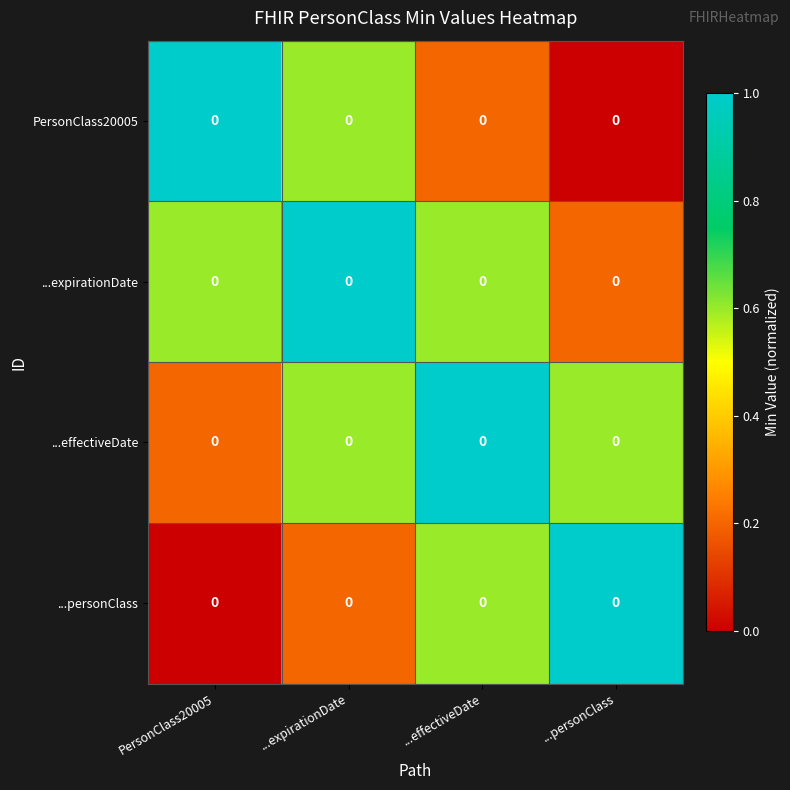

Reading right to left, extract all data points from this chart.

PersonClass20005: ...personClass=0.0	...effectiveDate=0.0	...expirationDate=0.0	PersonClass20005=0.0
...expirationDate: ...personClass=0.0	...effectiveDate=0.0	...expirationDate=0.0	PersonClass20005=0.0
...effectiveDate: ...personClass=0.0	...effectiveDate=0.0	...expirationDate=0.0	PersonClass20005=0.0
...personClass: ...personClass=0.0	...effectiveDate=0.0	...expirationDate=0.0	PersonClass20005=0.0